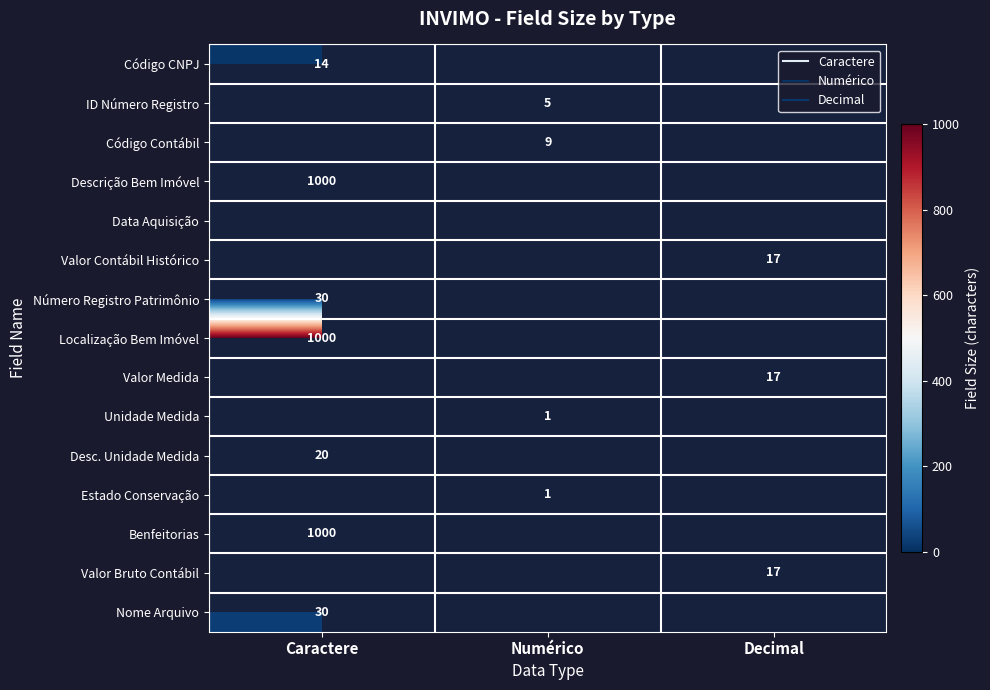

What is the maximum value shown in the chart?

1000.0